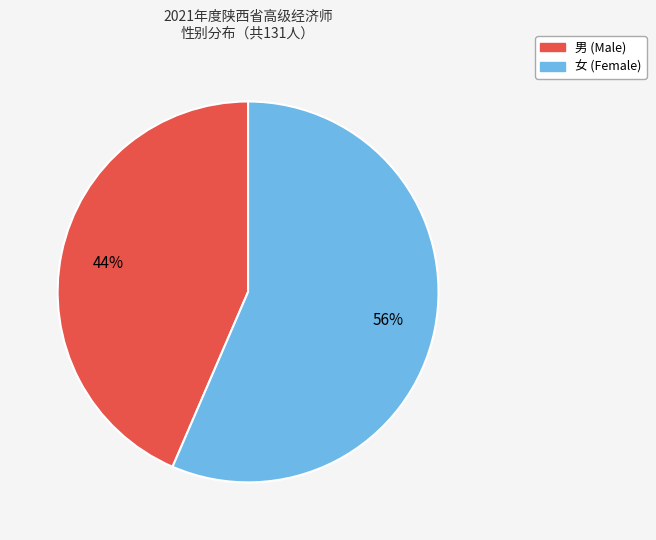

Combined, do 女 and 男 account for over 50%?

Yes